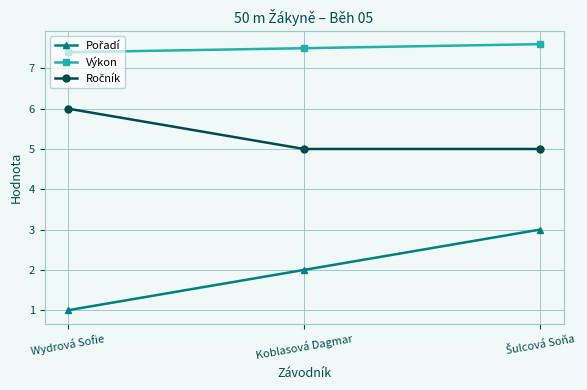

Is this an area chart (filled region under the line)?

No